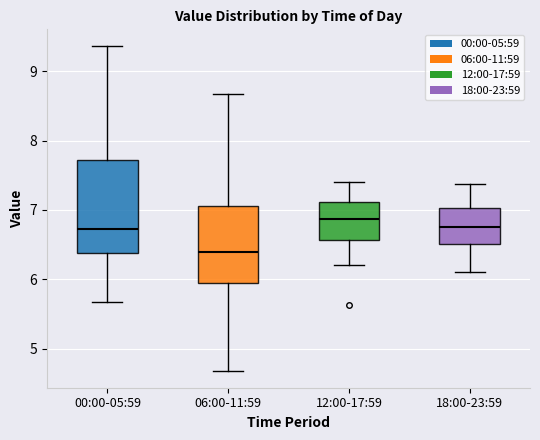

Reading left to right, transcribe this box plot: for each box, give where its median line is, the range the box spans, and where its two whiskers end, as read against the y-axis. The values are not printed on the chart, so give them approximately, as read against the axis.

00:00-05:59: median 6.7, box 6.4 to 7.7, whiskers 5.7 to 9.4
06:00-11:59: median 6.4, box 5.9 to 7.1, whiskers 4.7 to 8.7
12:00-17:59: median 6.9, box 6.6 to 7.1, whiskers 6.2 to 7.4
18:00-23:59: median 6.8, box 6.5 to 7.0, whiskers 6.1 to 7.4